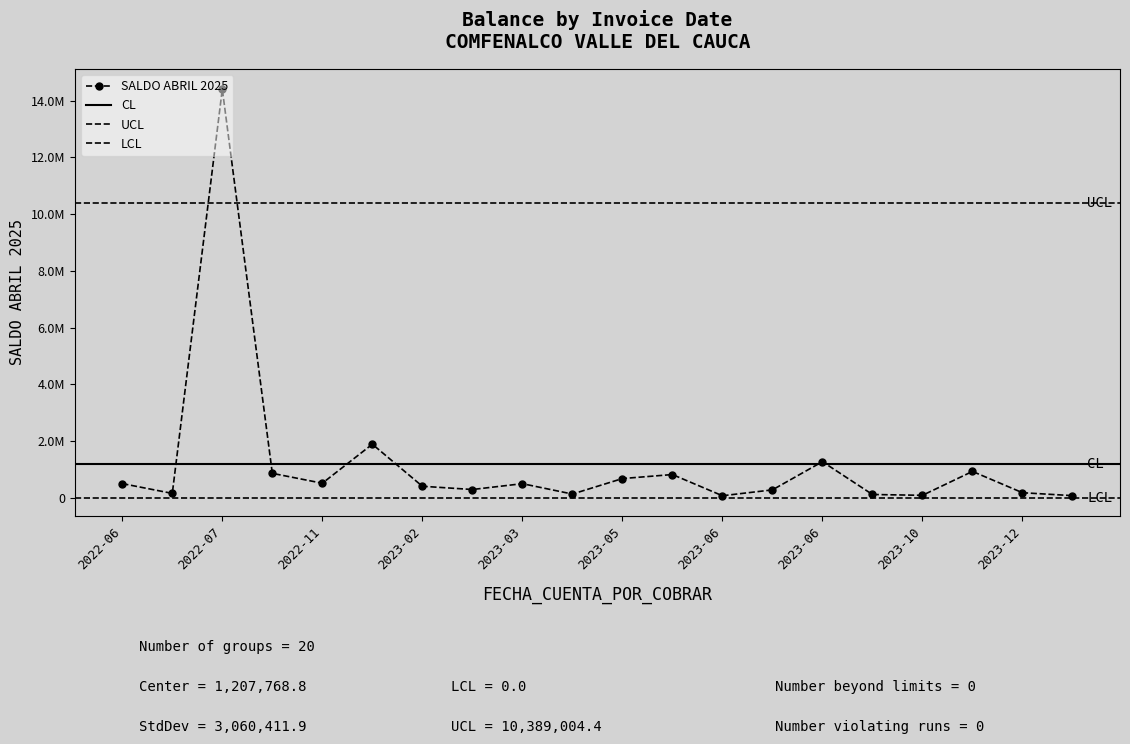

At which label is the value closest to 7236447?

2023-01